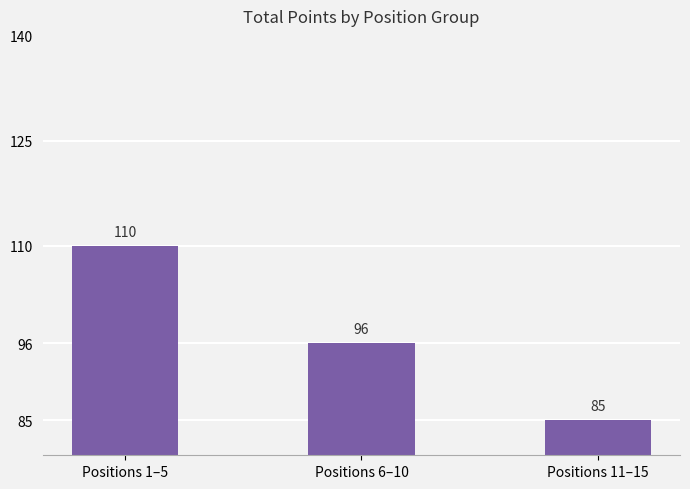

What position from the left is Positions 11–15?

3